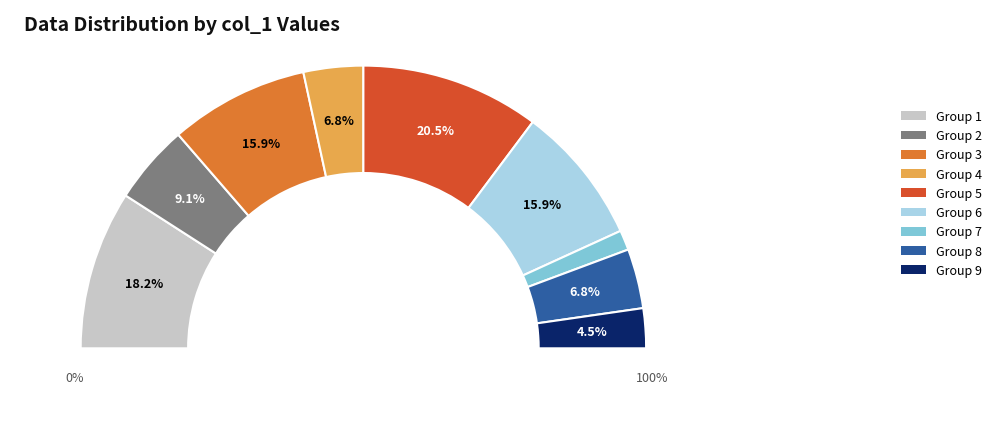

Does 1 represent more than half of the total?

No